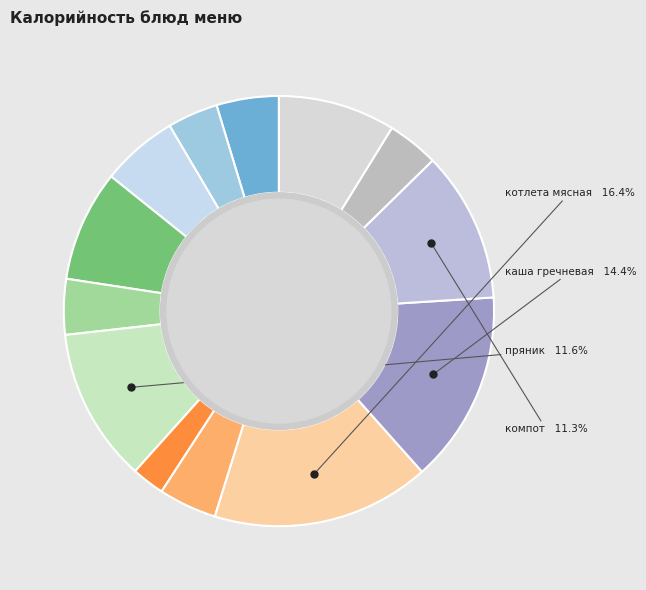

To the nearest percent, what is the average slice percentage?

8%